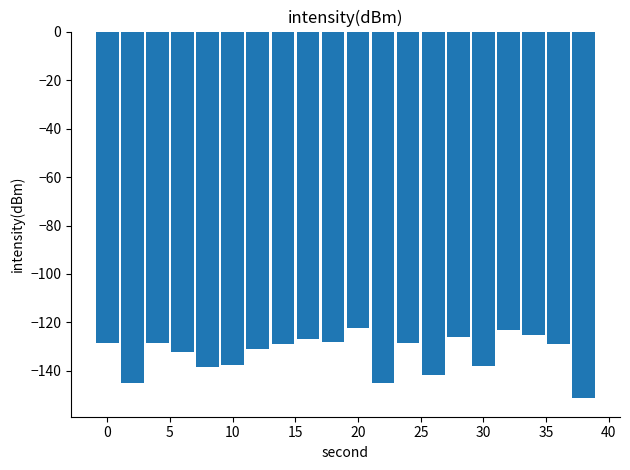

What is the value of the 11th bar from the left?

-122.2